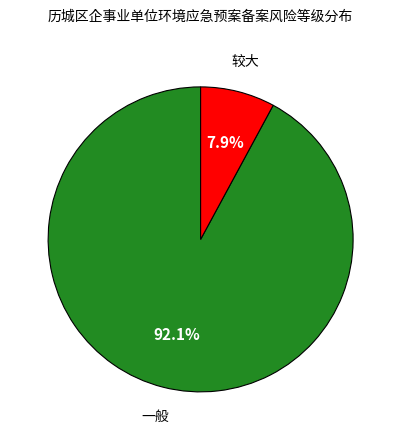

Is there any slice that represents more than half of the pie?

Yes